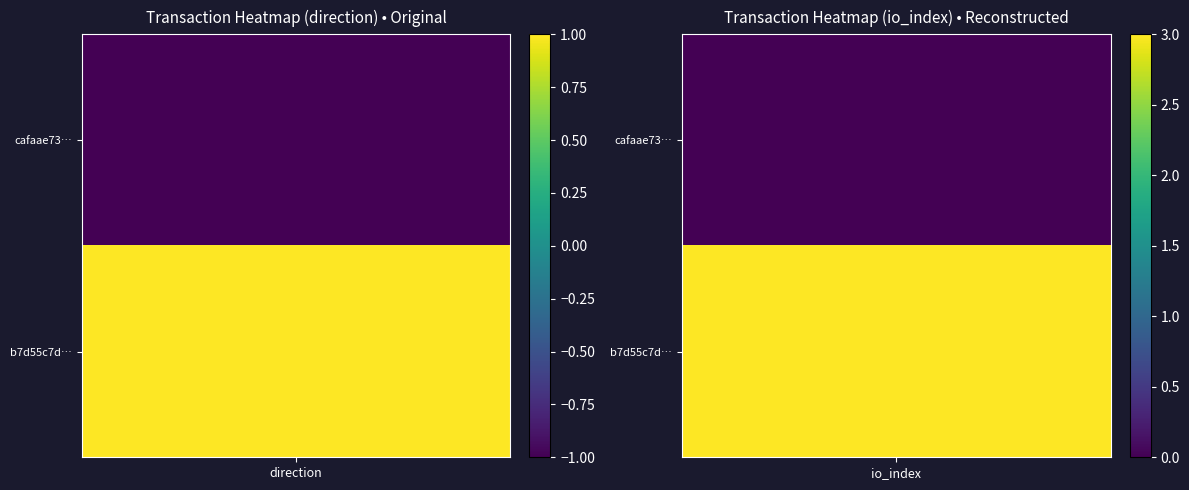

How many data points in b7d55c7d42b53cc43a1dd732c98ebf5cea85515 are less than 3?

1